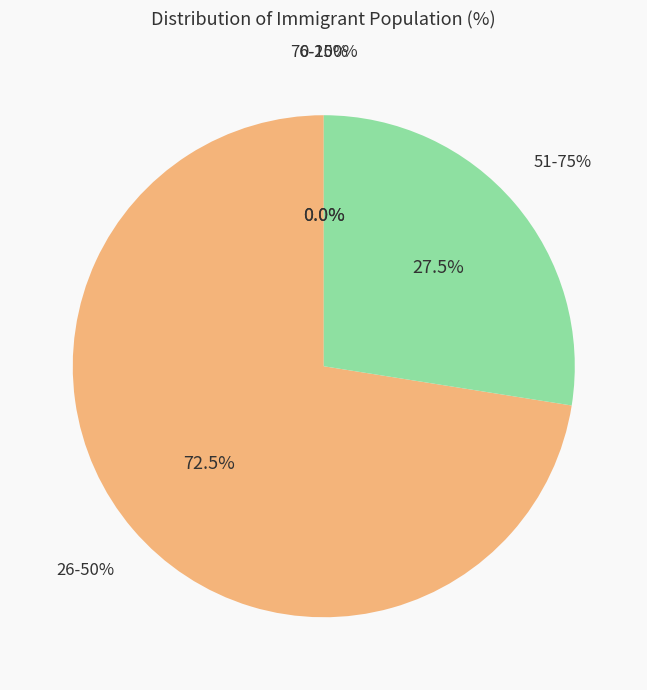

Does 9 represent more than half of the total?

No